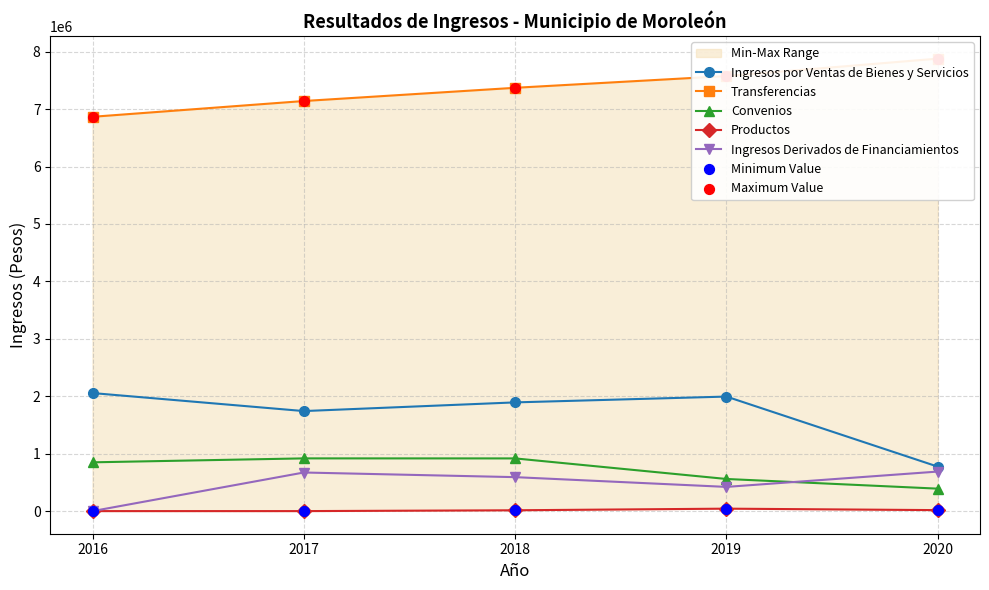

What are all the series names shown in the legend?

Ingresos por Ventas de Bienes y Servicios, Transferencias, Convenios, Productos, Ingresos Derivados de Financiamientos